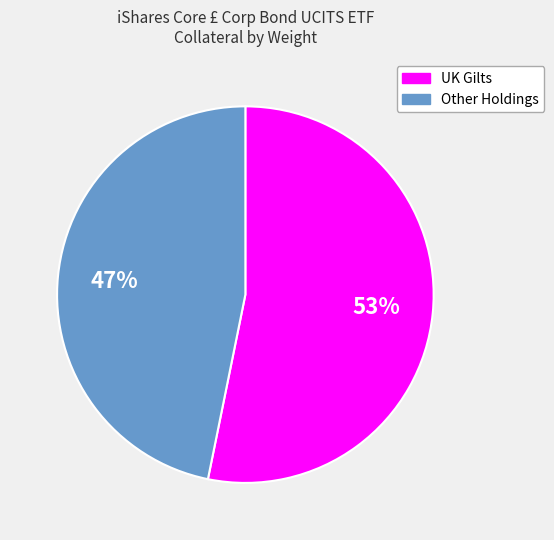

To the nearest percent, what is the average slice percentage?

50%